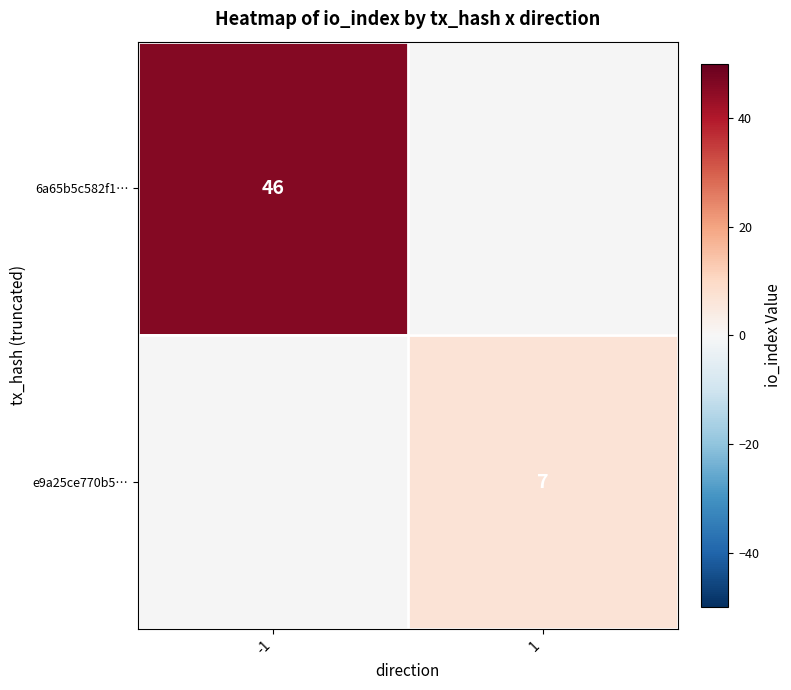

Is the value of e9a25ce770b5… at 1 greater than the value of 6a65b5c582f1… at -1?

No